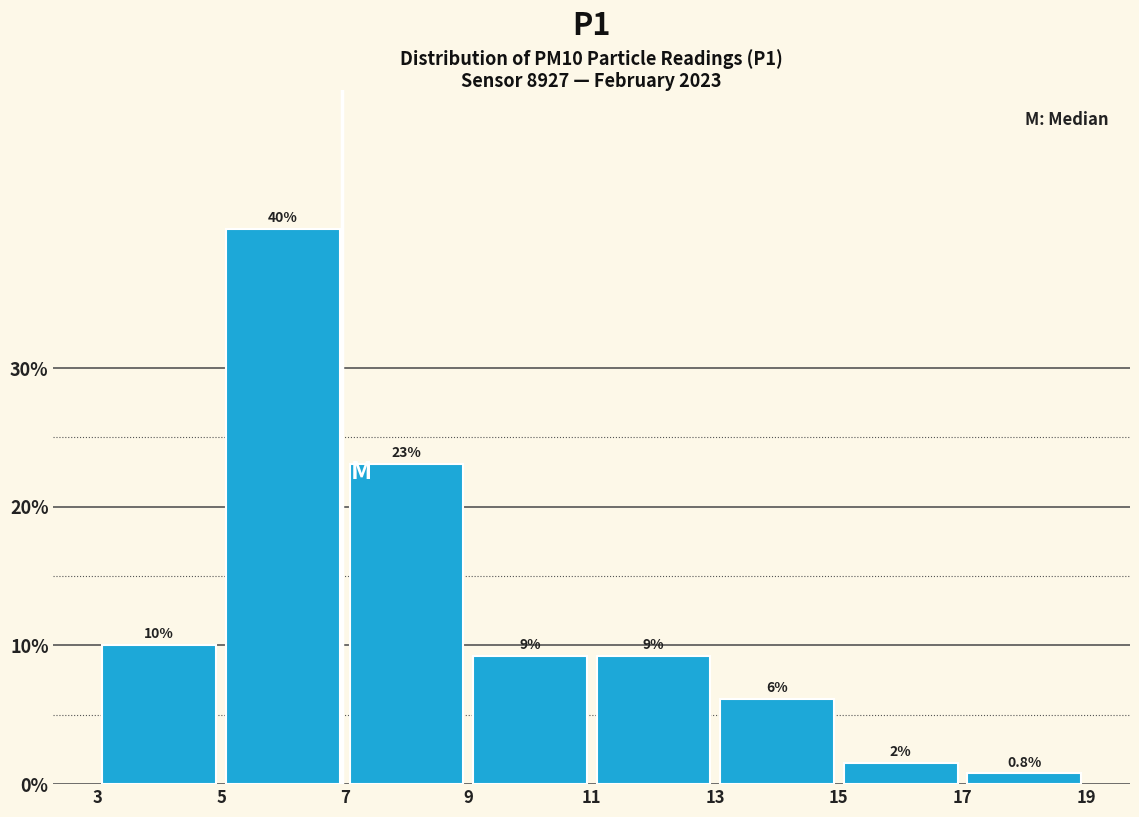

Which range on the x-axis has the tallest bar?

5 to 7